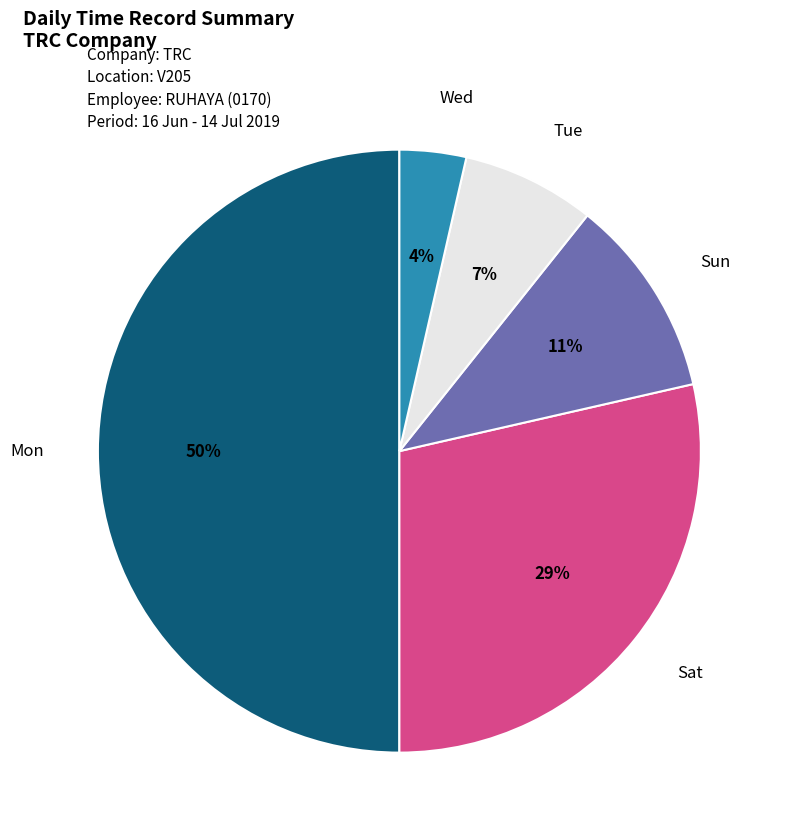

To the nearest percent, what is the average slice percentage?

20%